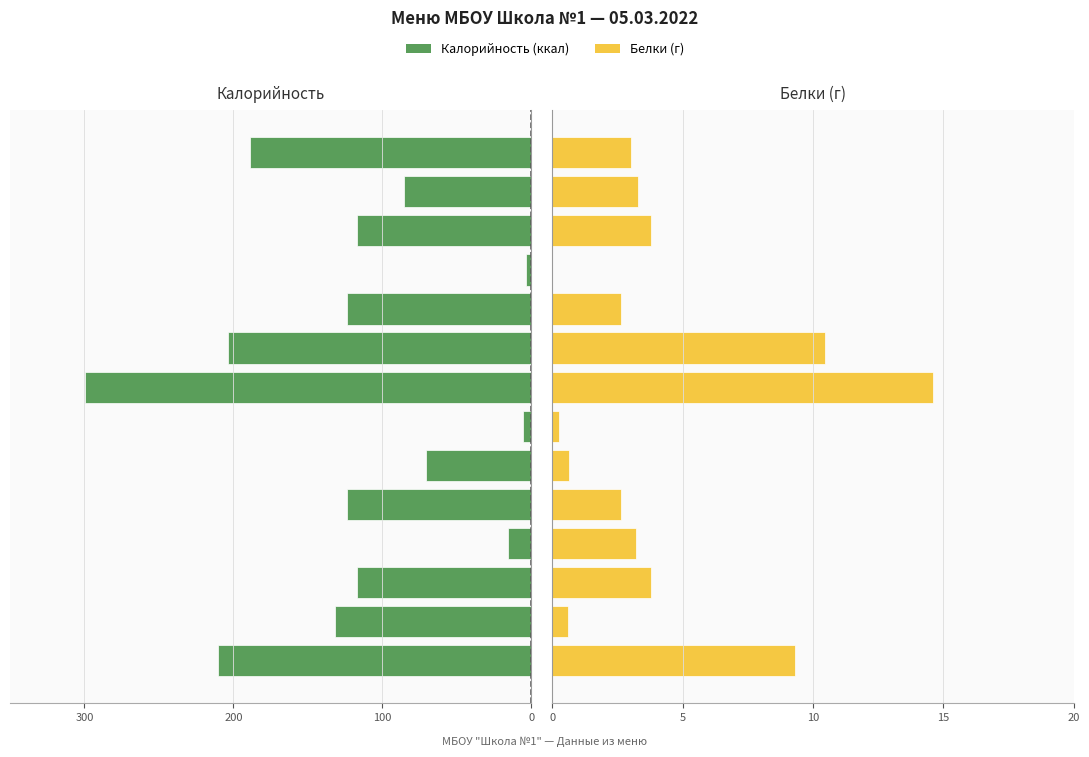

Between 10 and 12, which series saw the biggest shift?

Калорийность